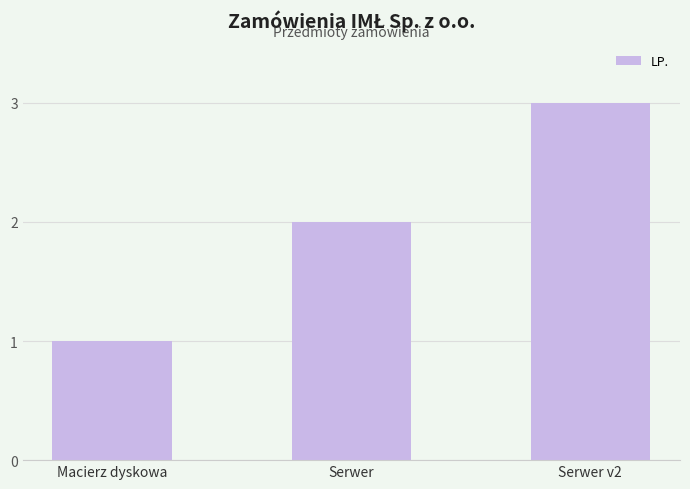

Does the chart contain stacked bars?

No